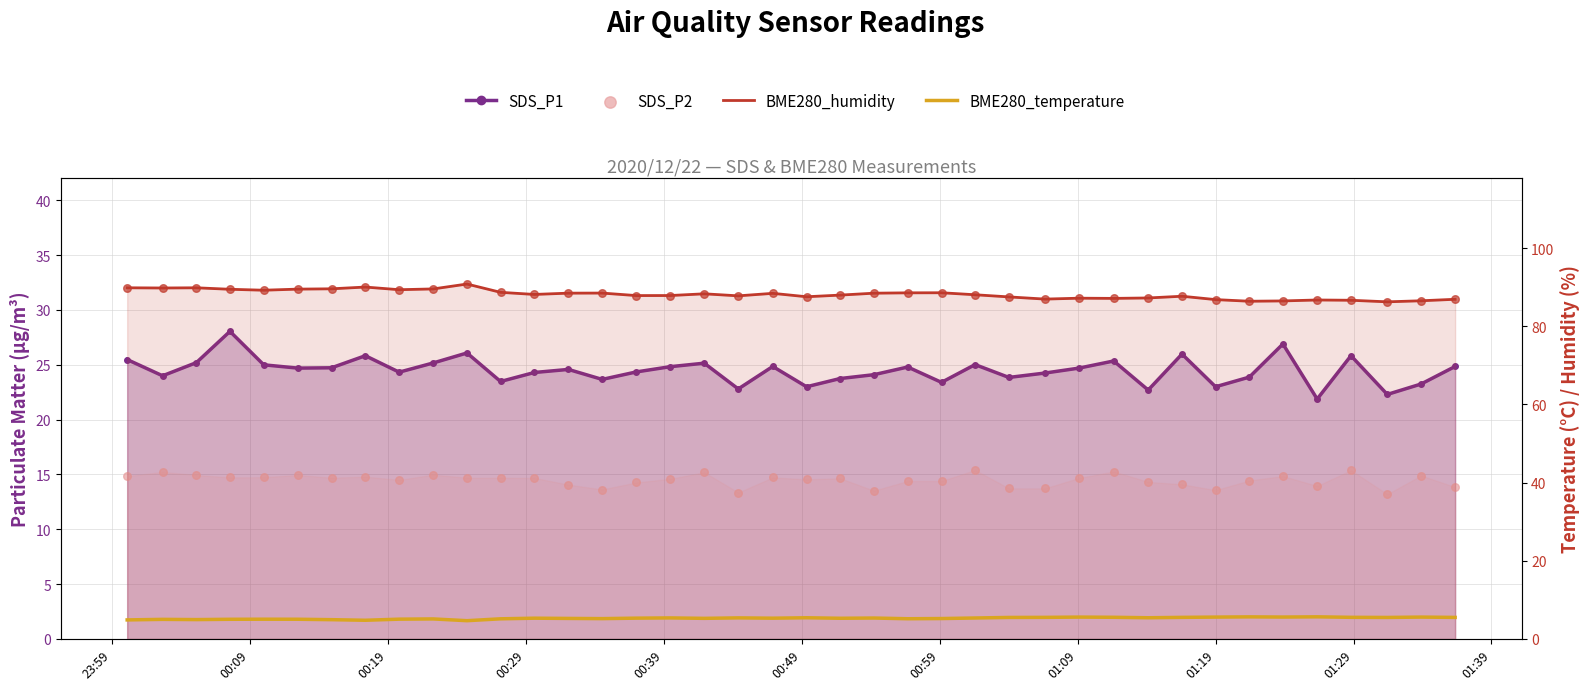

Which series contains the lowest Y value?

BME280_temperature